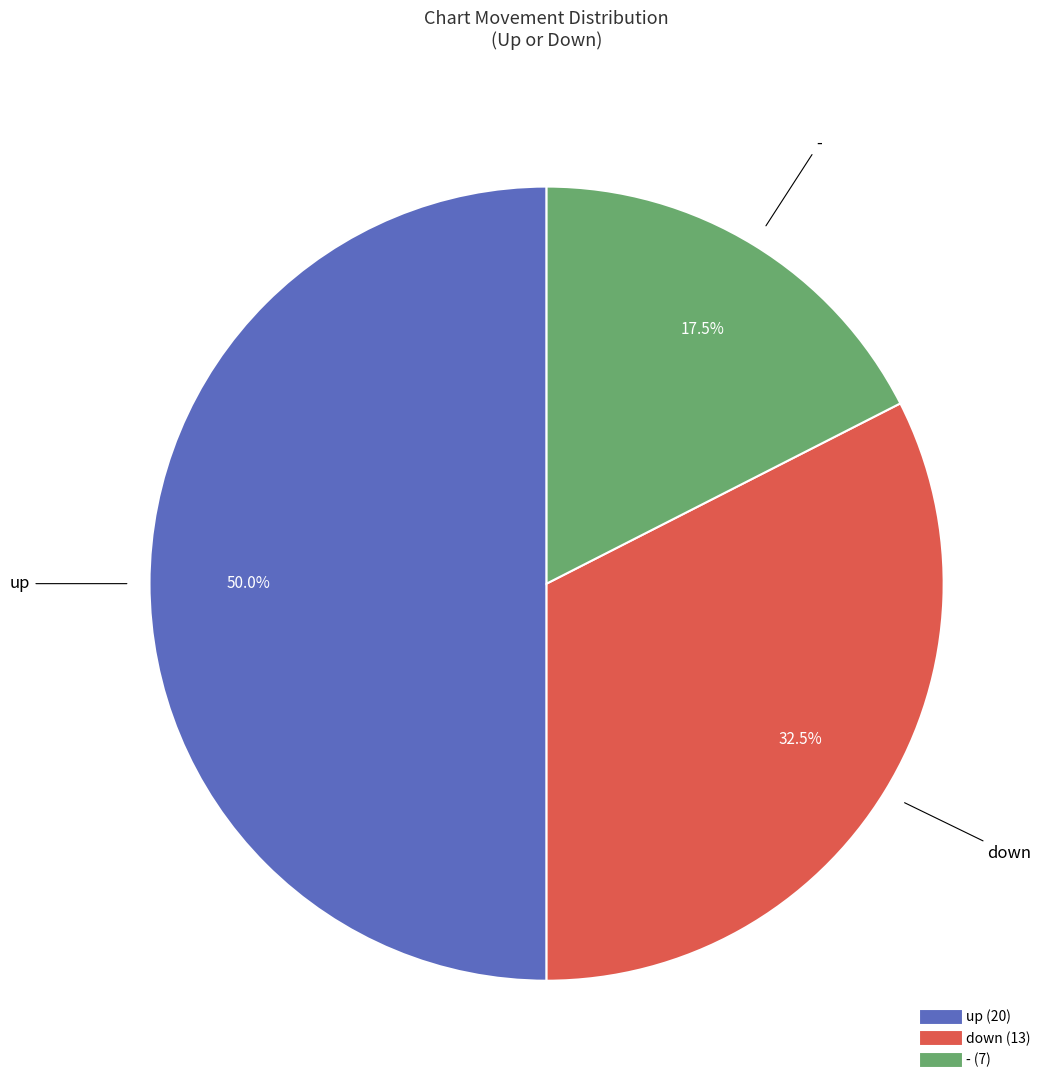

What is the total percentage of - and down?

50.0%